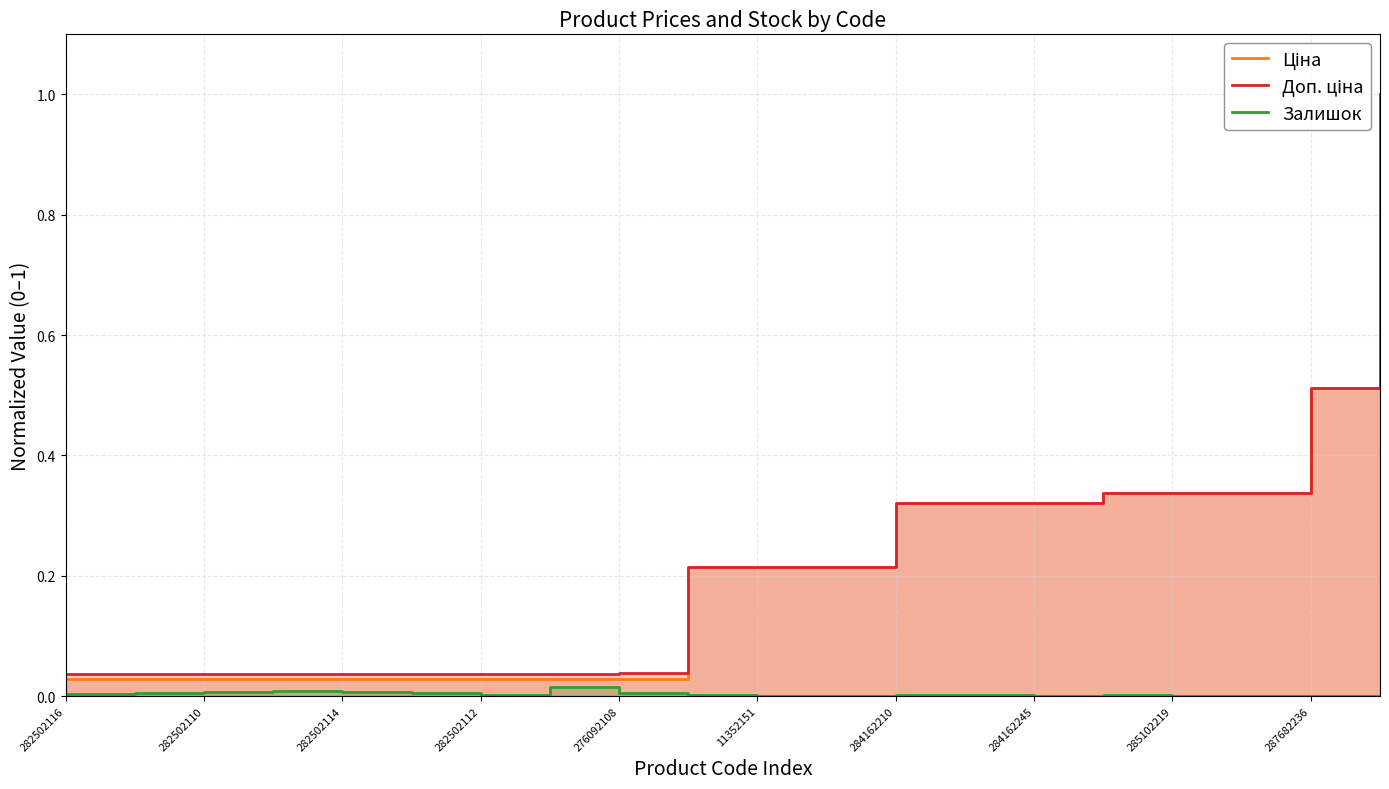

What is the difference between the maximum and second lowest values in the Доп. ціна series?

1.0